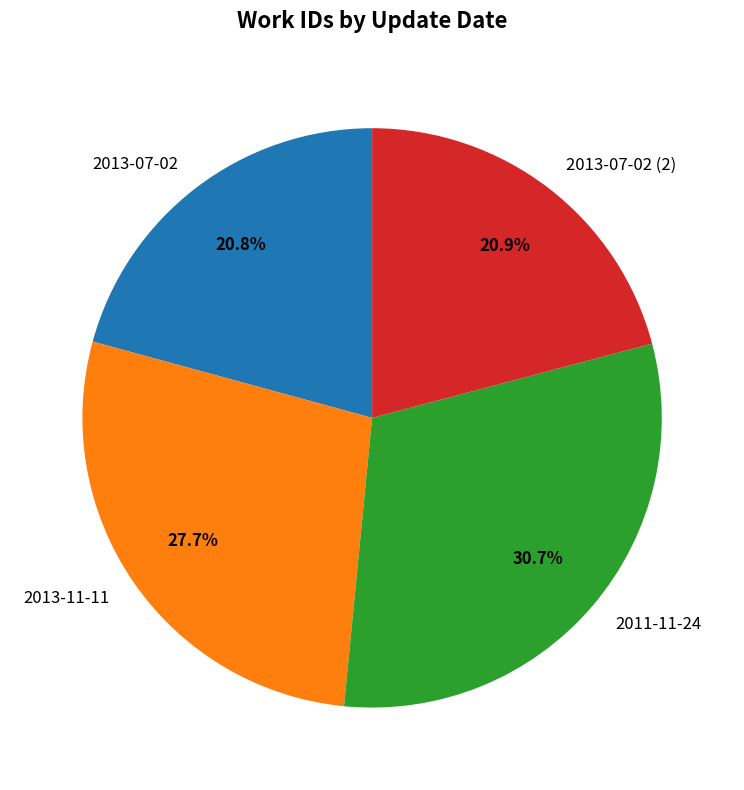

Count the number of slices in the pie.

4